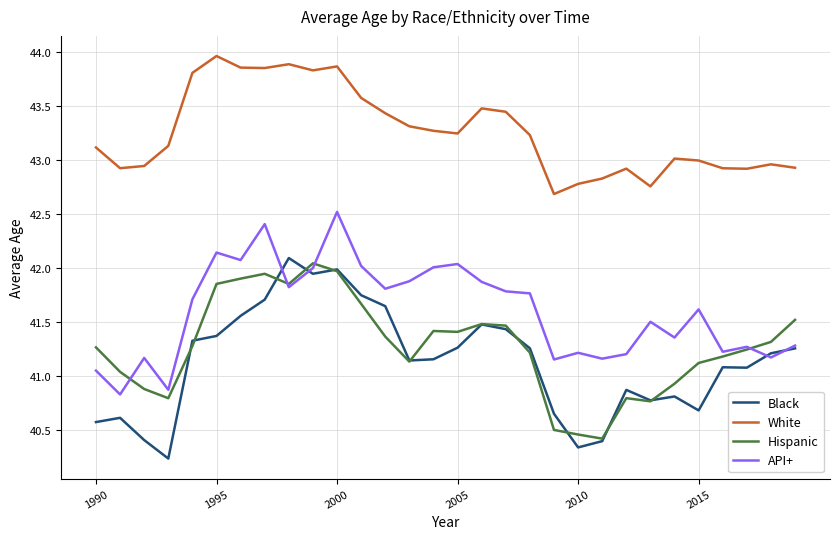

Which series has the largest total across all categories?

White